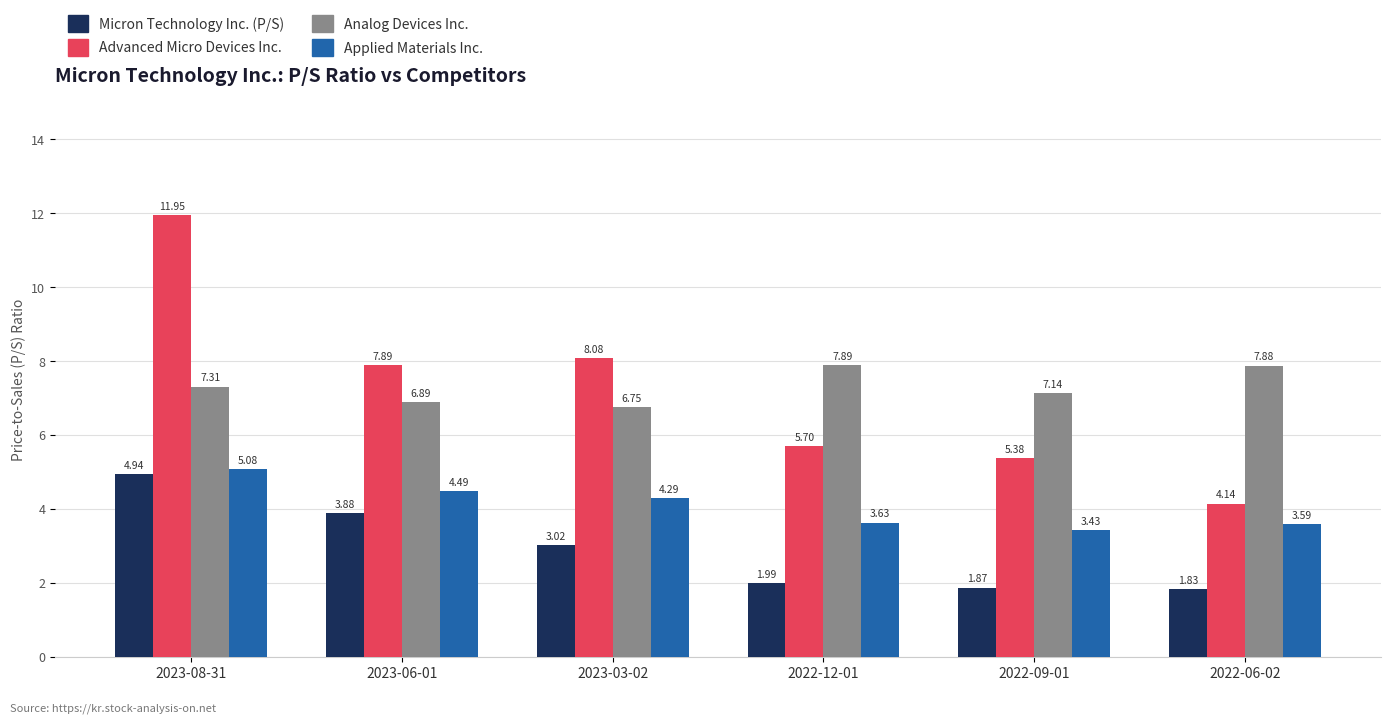

Rank the categories by Micron Technology Inc. (P/S) value from lowest to highest.

2022-06-02, 2022-09-01, 2022-12-01, 2023-03-02, 2023-06-01, 2023-08-31